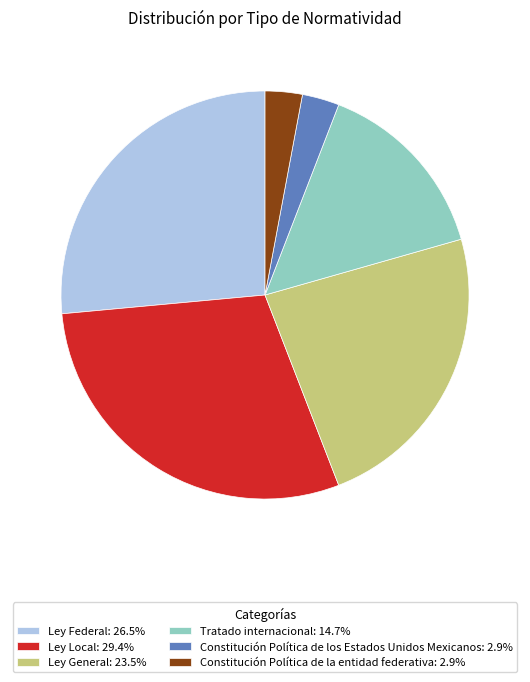

Approximately how many times larger is the value at Tratado internacional: 14.7% compared to Constitución Política de la entidad federativa: 2.9%?

5.0